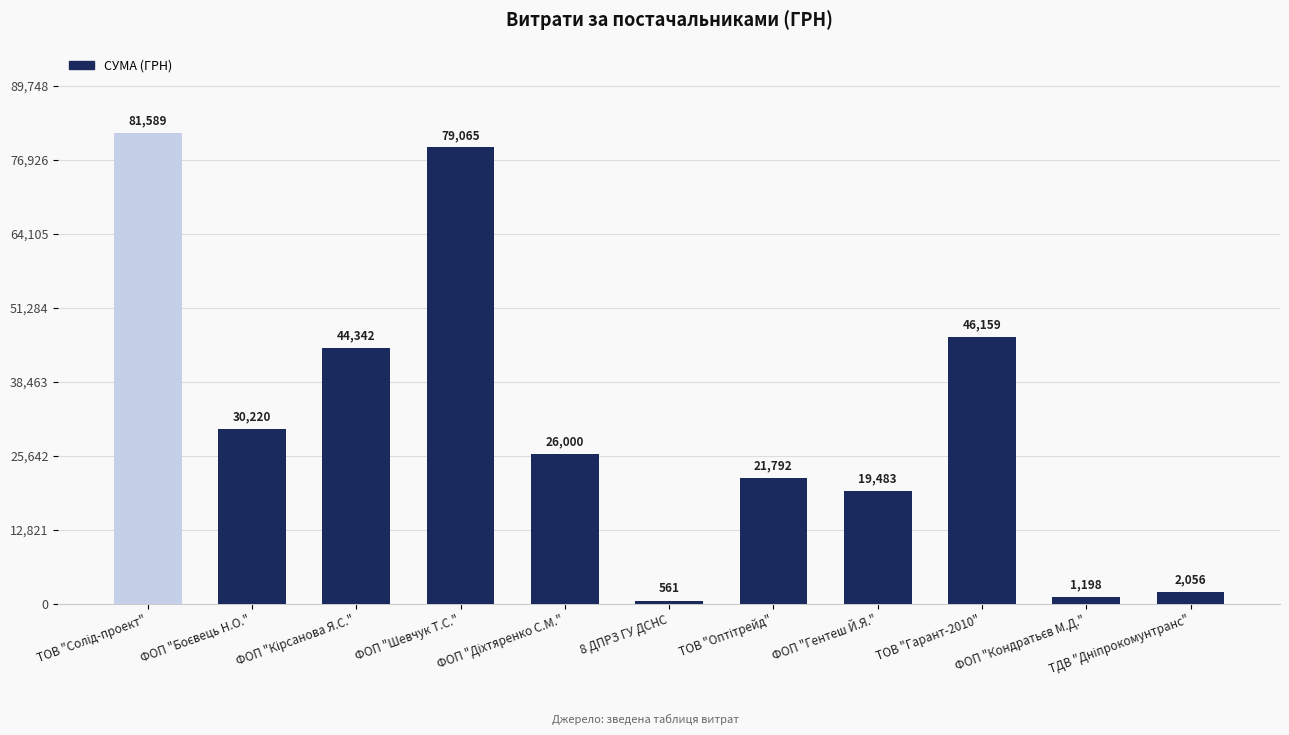

Are the bars horizontal?

No